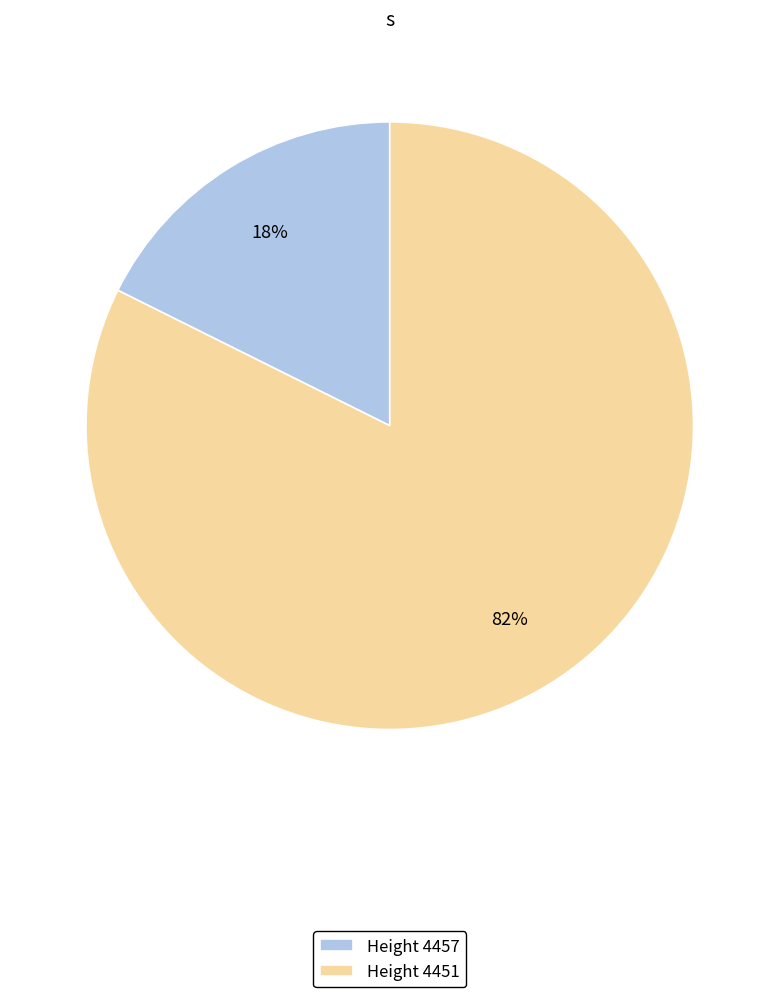

What is the majority slice?

Height 4451